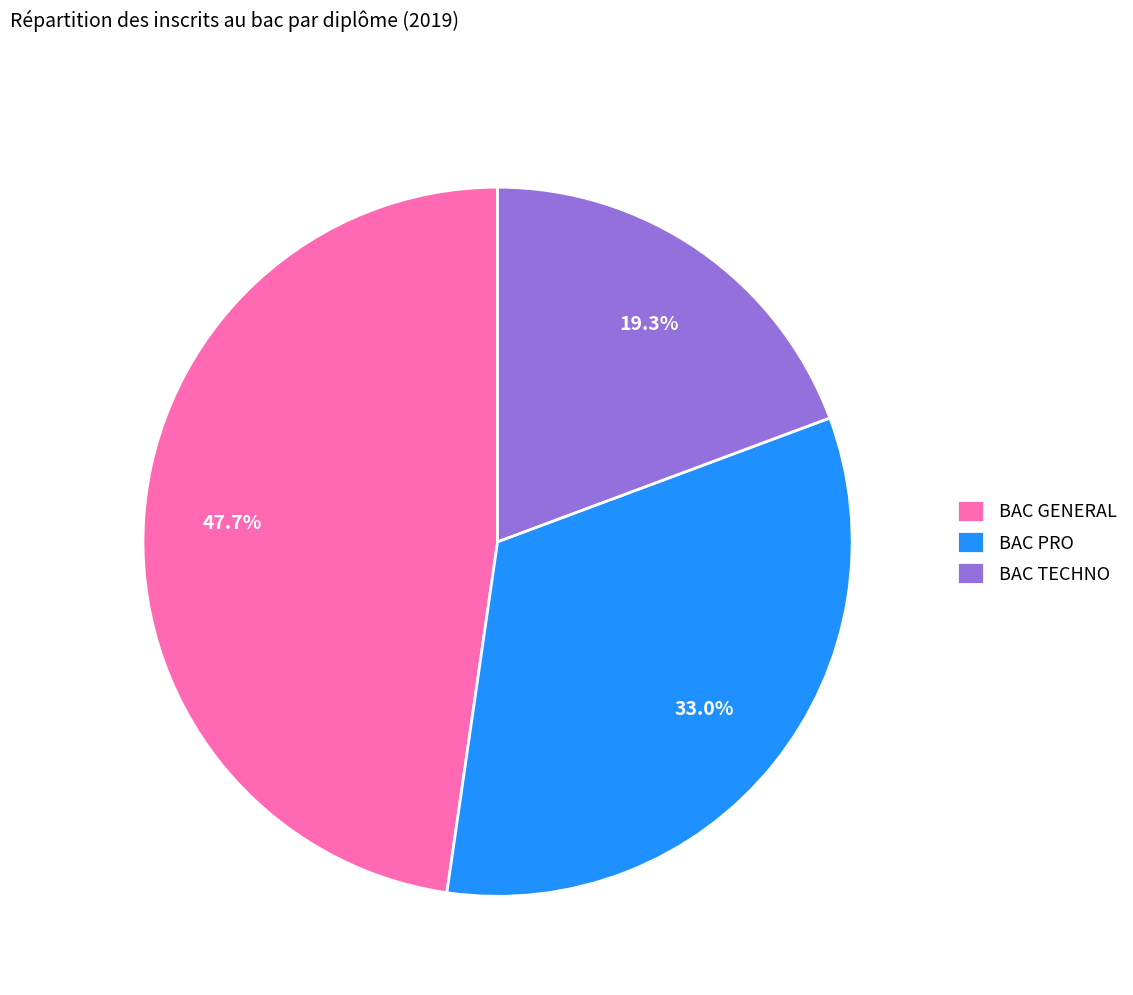

To the nearest percent, what percentage of the pie is BAC TECHNO?

19%